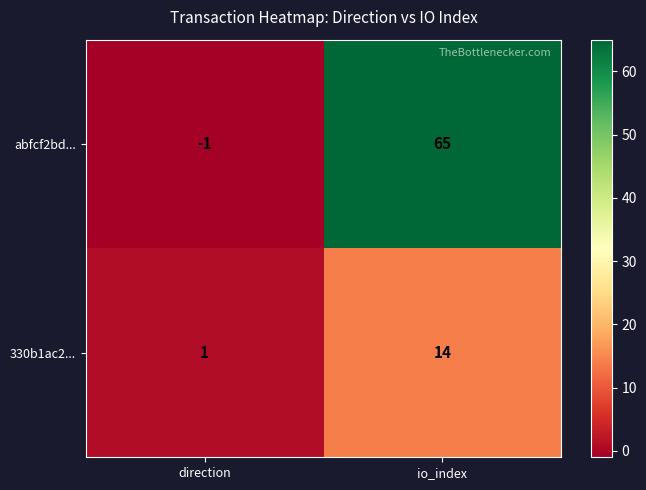

What is the sum of the 330b1ac2... values at io_index and direction?

15